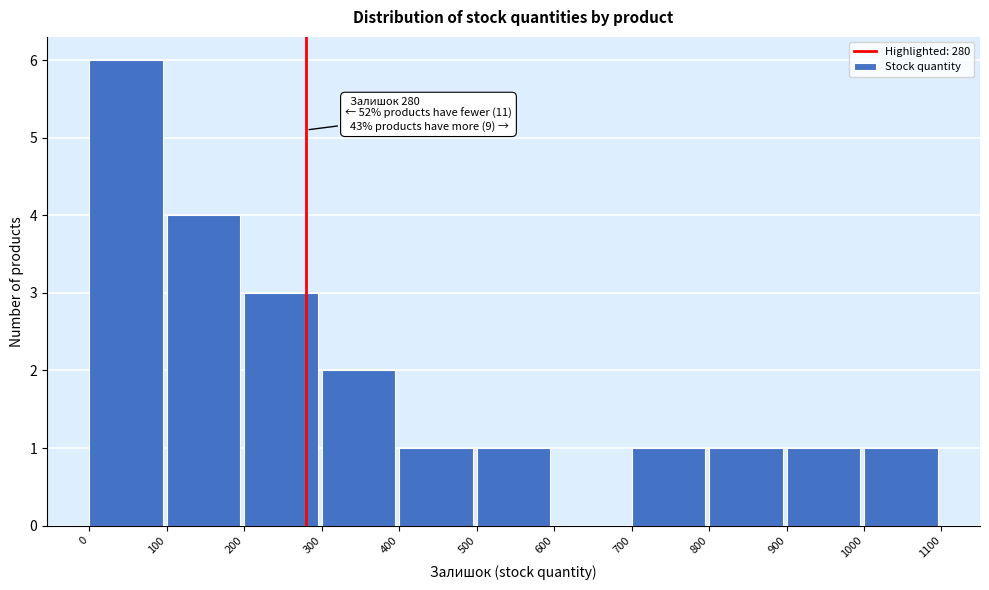

Which range on the x-axis has the tallest bar?

0 to 100